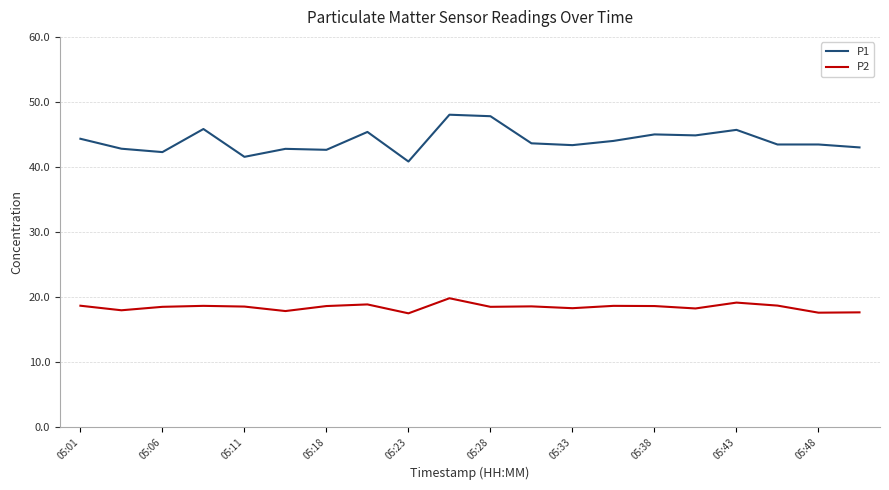

Which series has the largest range (max minus min)?

P1